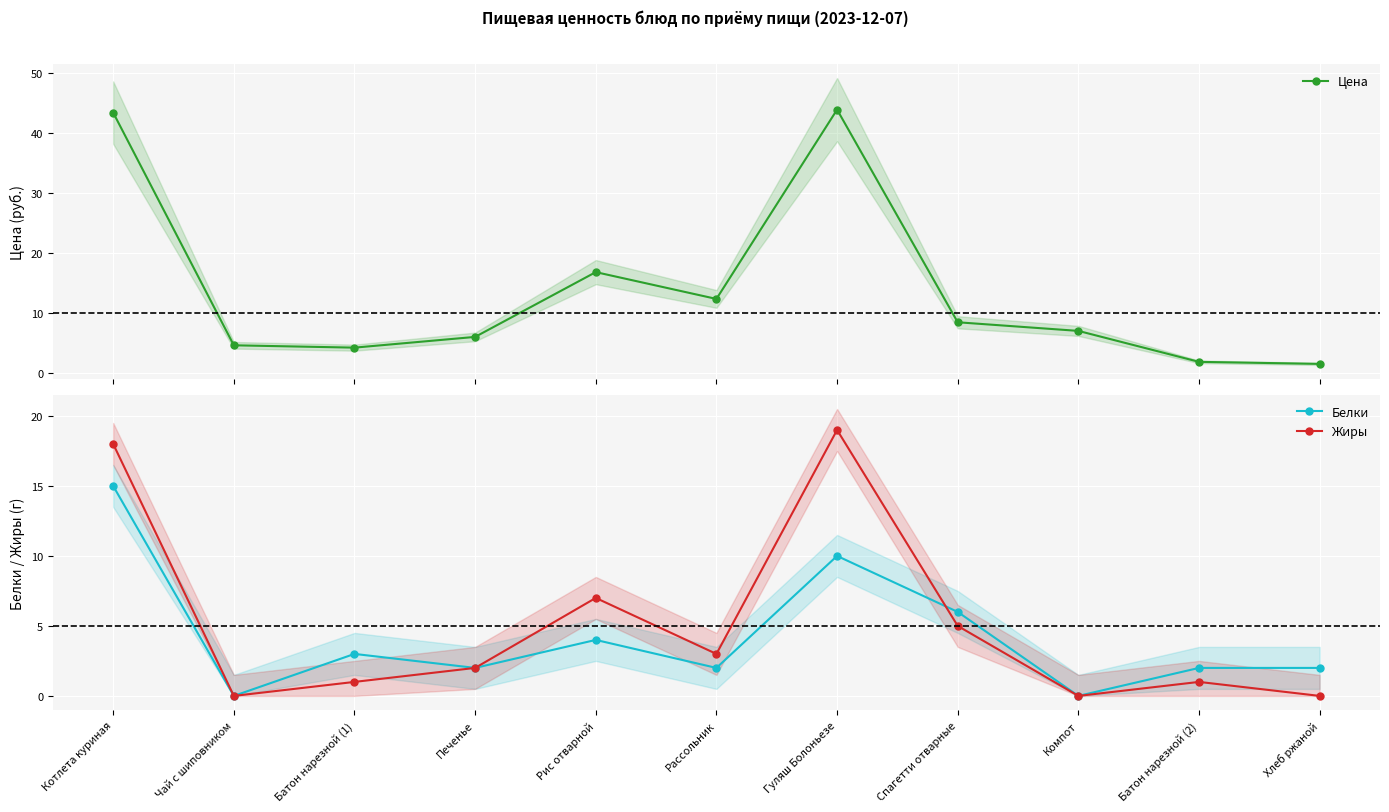

What is the value of the Цена point at the 5th from the left?

16.8